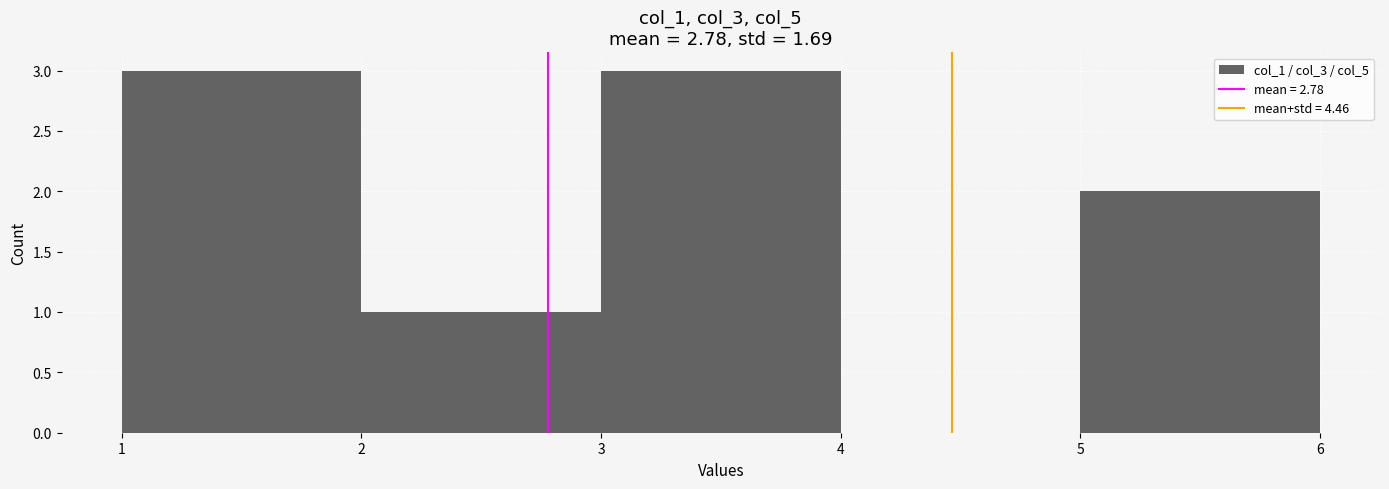

What is the height of the bar covering 5 to 6 on the x-axis? The values are not printed on the chart, so give them approximately, as read against the axis.

2